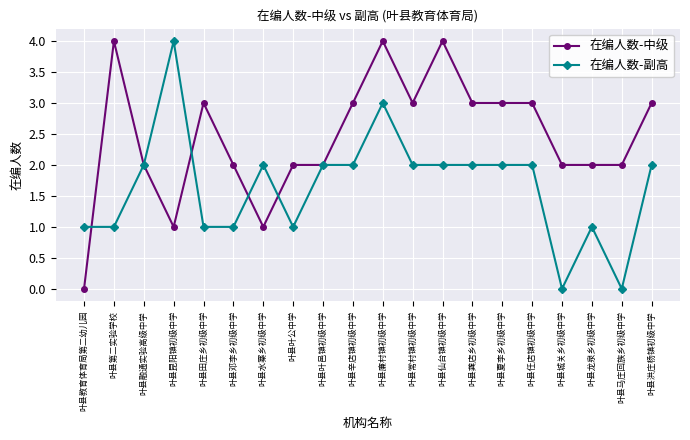

What is the label of the 17th point from the left?

叶县城关乡初级中学